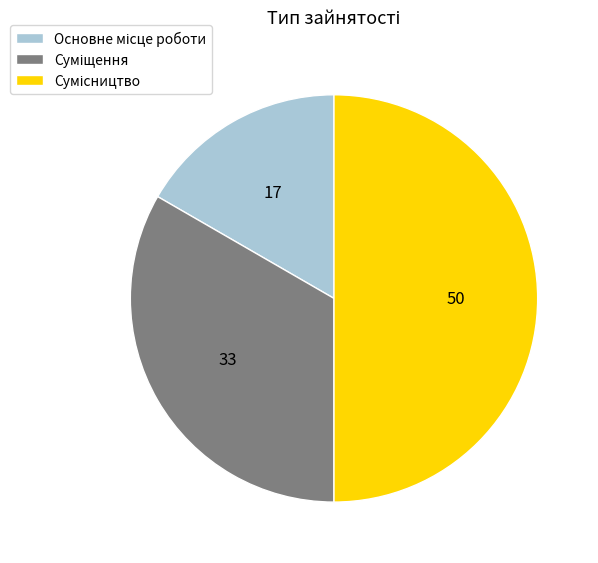

What is the ratio of the value at Суміщення to the value at Сумісництво?

0.7